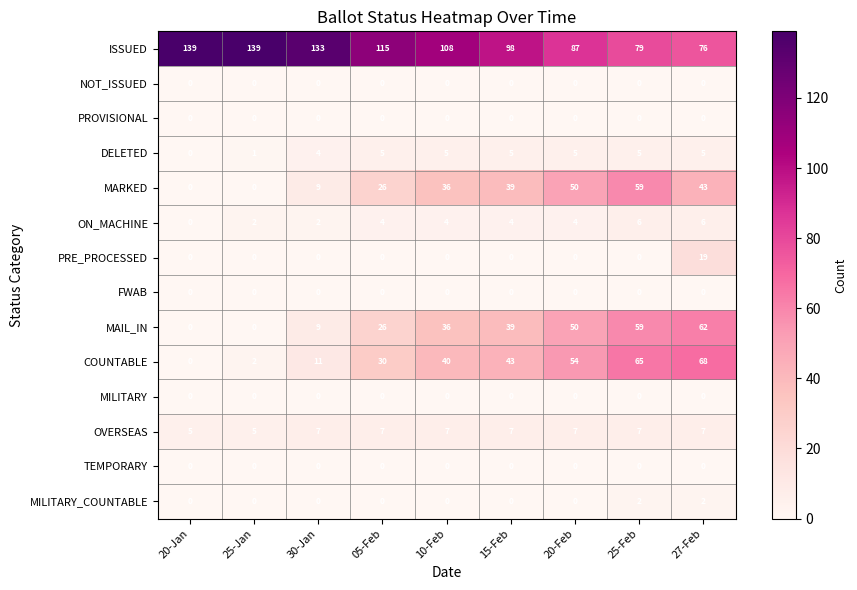

How many distinct data groups are displayed?

14